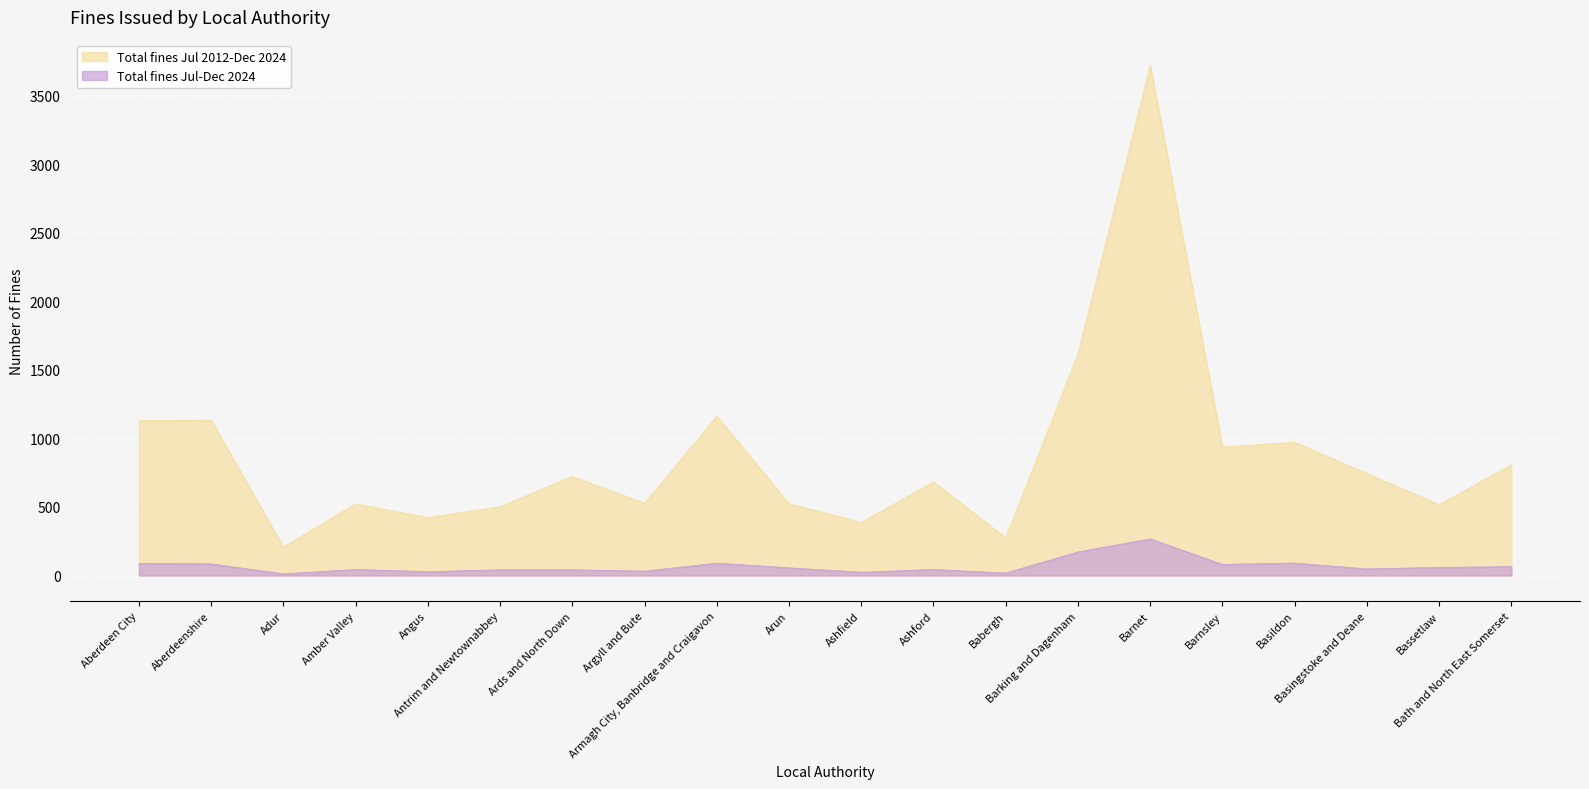

Rank the series by their average value, from highest to lowest.

Total fines Jul 2012-Dec 2024, Total fines Jul-Dec 2024